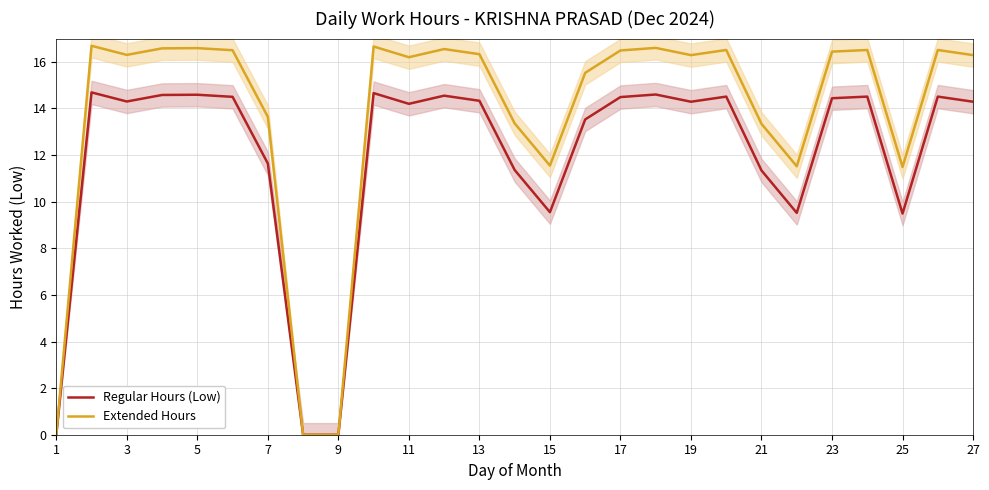

What is the highest value of the Extended Hours series?

16.7